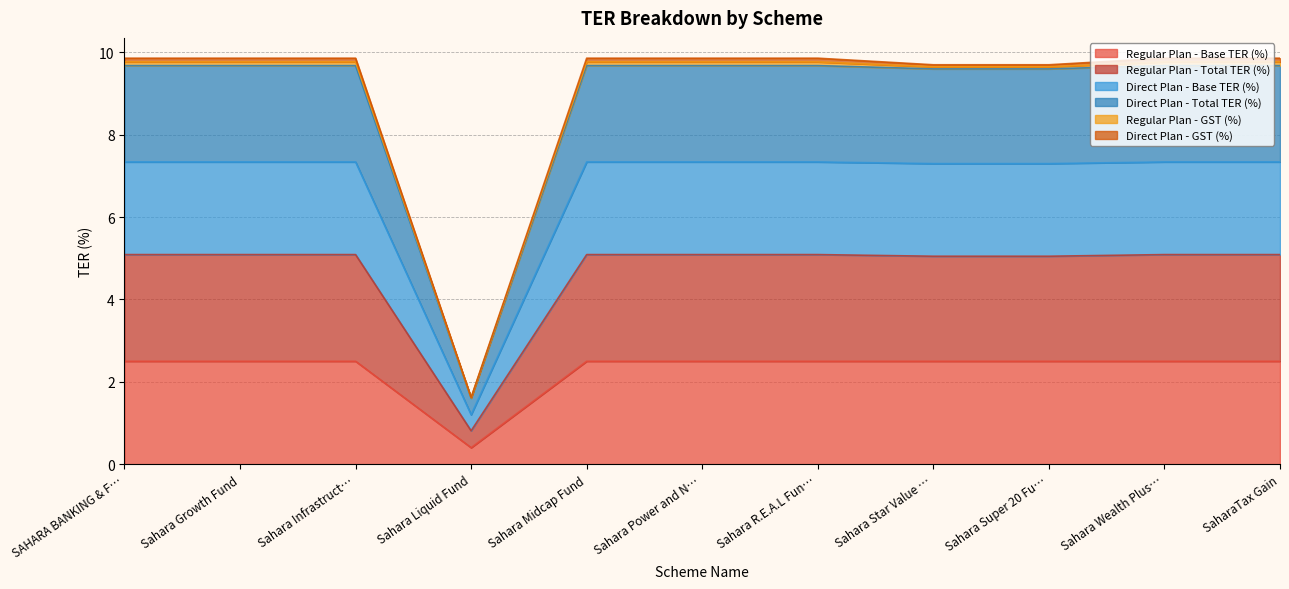

Where is Regular Plan - Base TER (%) nearest to the value 1?

Sahara Liquid Fund